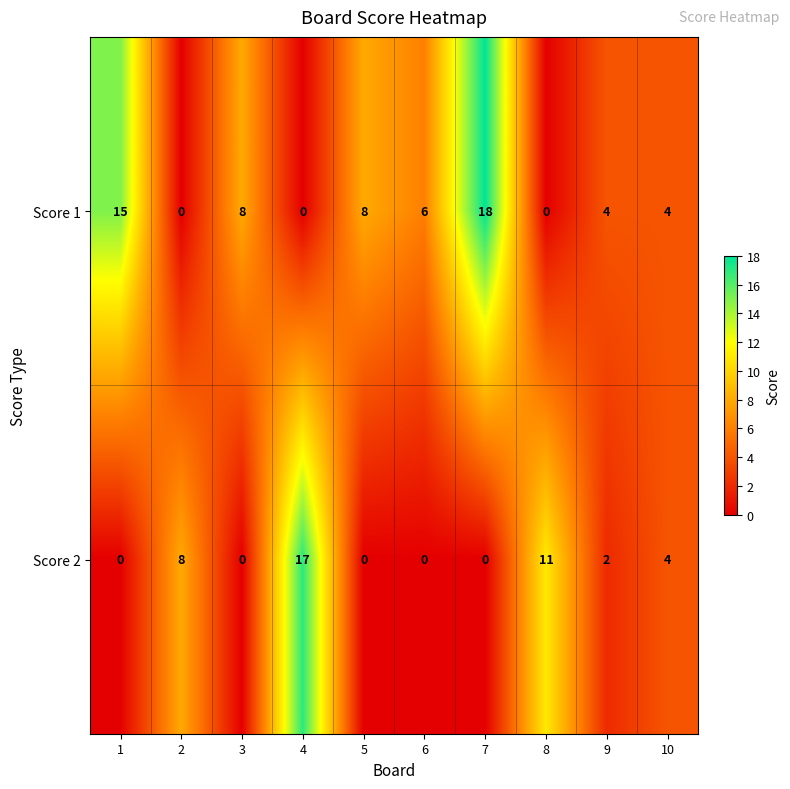

Count the Score 1 values in the range 0 to 8.

8